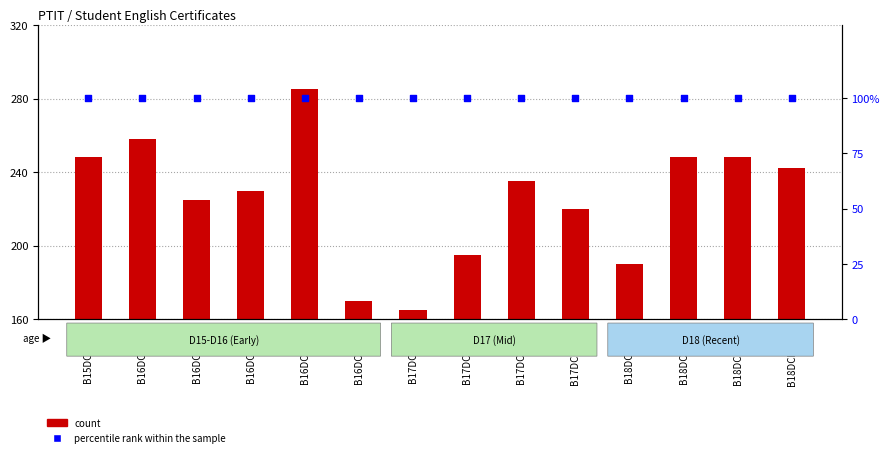

What is the total value across all series at B16DCVT223?

325